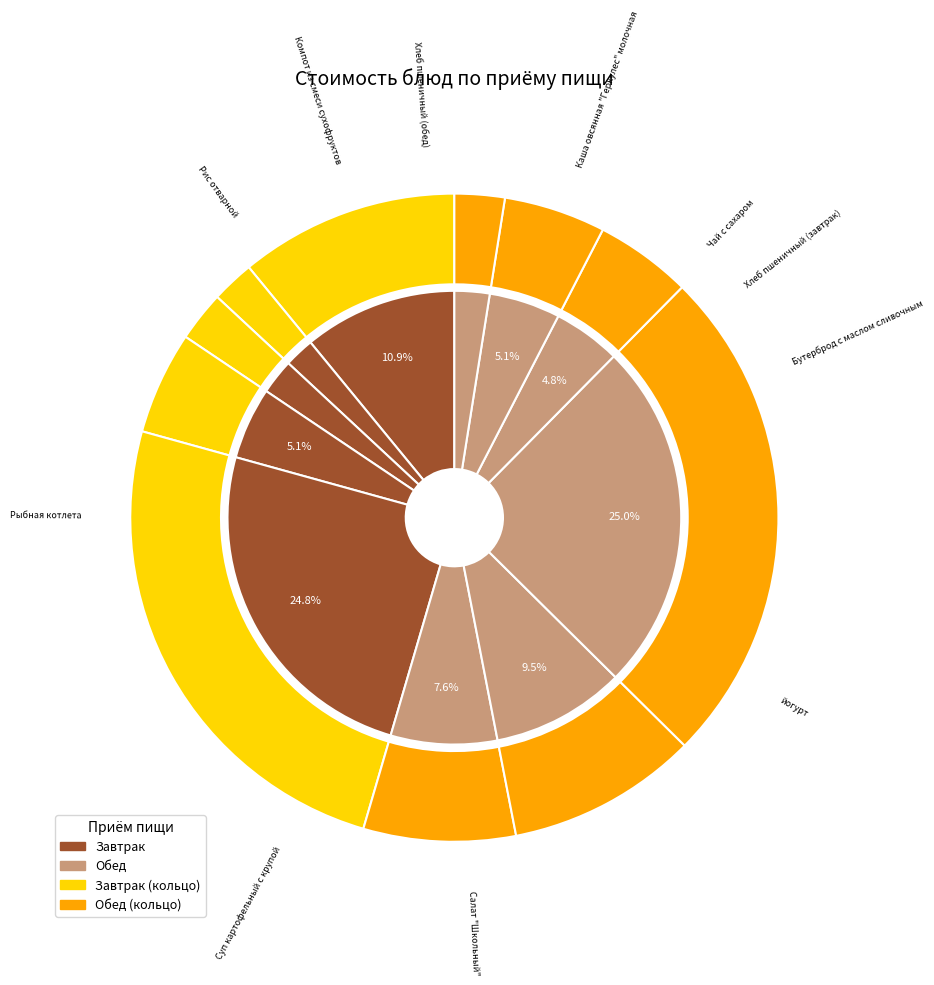

Is there any slice that represents more than half of the pie?

No